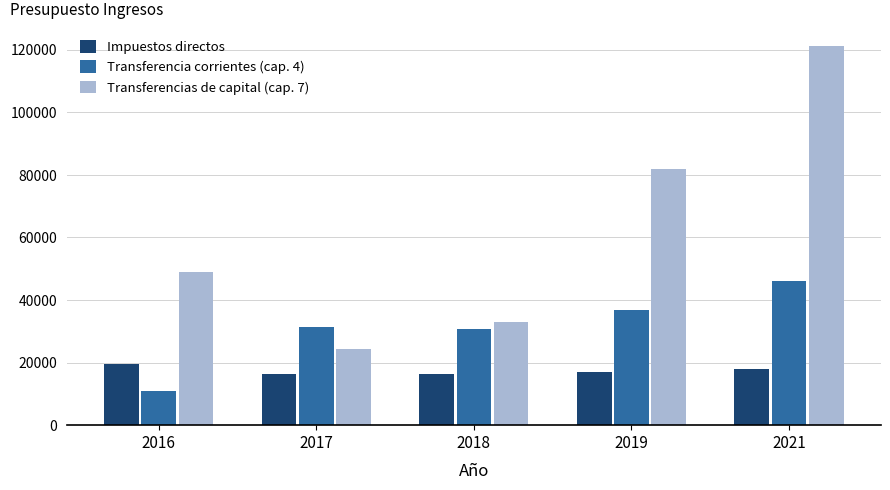

Is the value of Transferencias de capital (cap. 7) at 2017 greater than the value of Transferencia corrientes (cap. 4) at 2019?

No